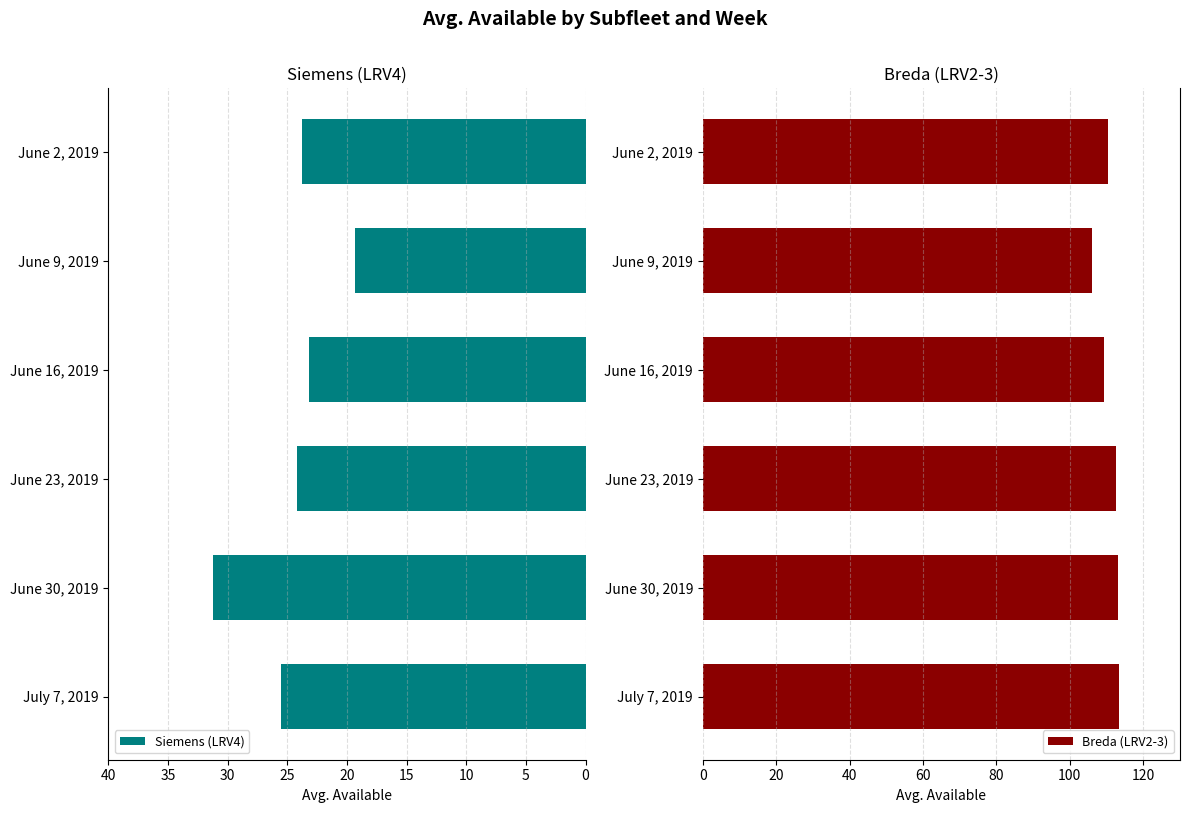

Rank the categories by Breda (LRV2-3) value from lowest to highest.

June 9, 2019, June 16, 2019, June 2, 2019, June 23, 2019, June 30, 2019, July 7, 2019